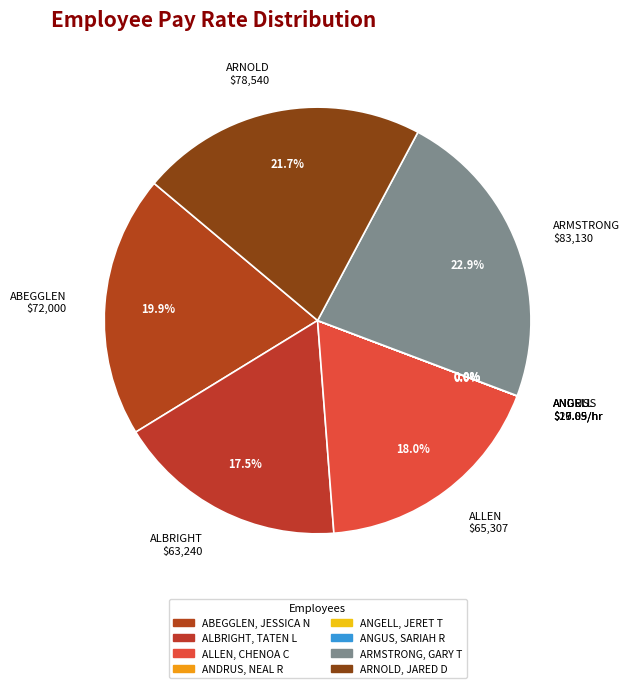

What is the largest slice in the pie chart?

ARMSTRONG $83,130